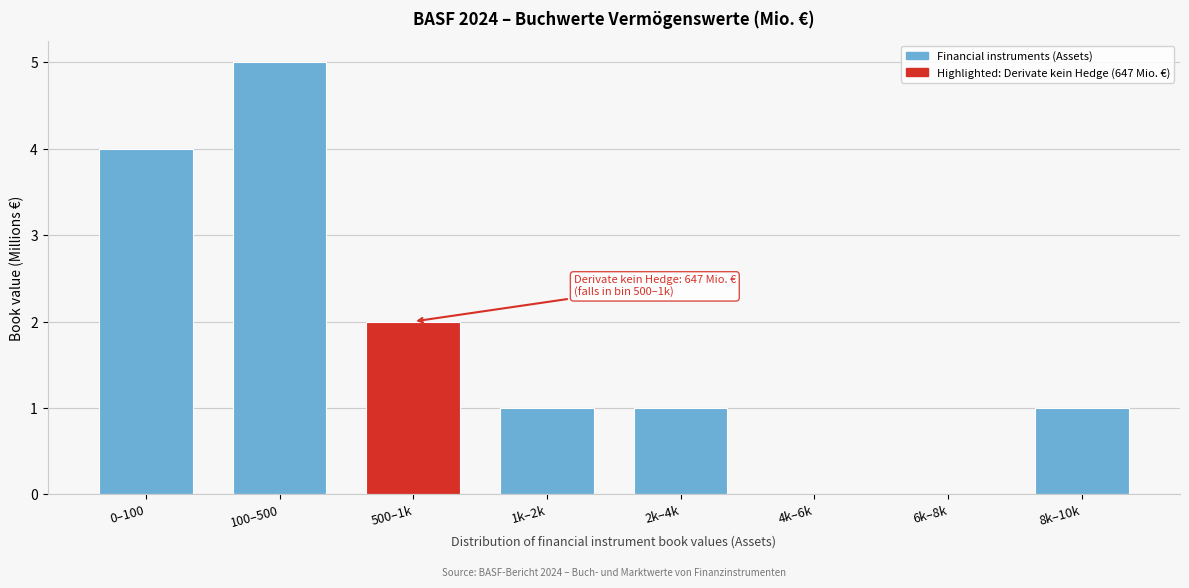

Reading left to right, transcribe all the data shown in this chart.

0–100=4	100–500=5	500–1k=2	1k–2k=1	2k–4k=1	4k–6k=0	6k–8k=0	8k–10k=1